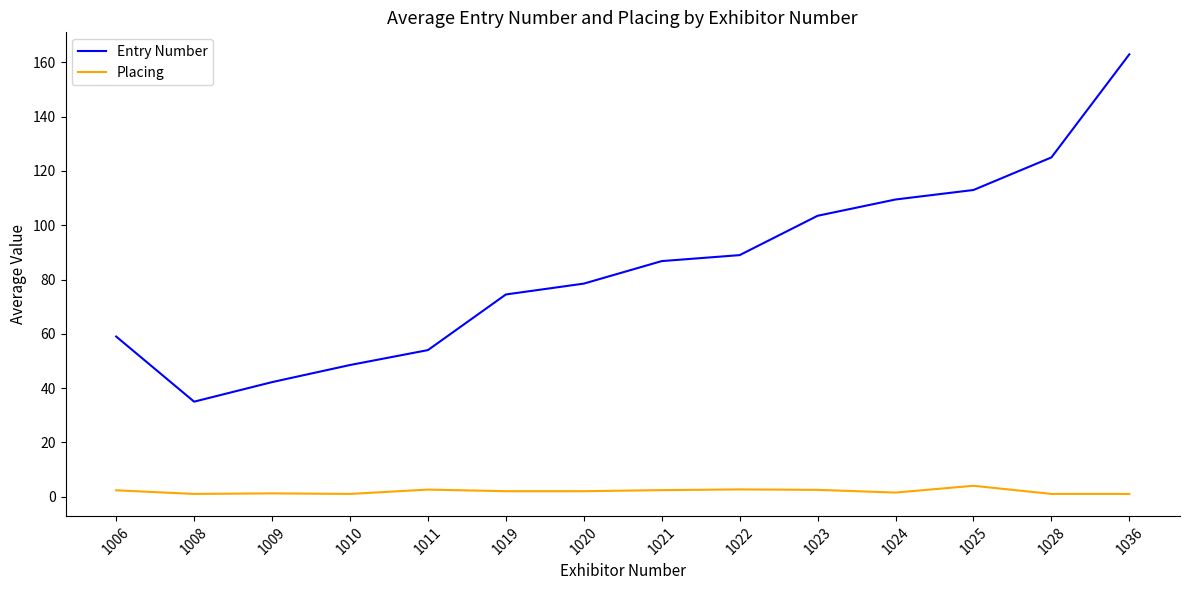

What is the maximum value shown in the chart?

163.0